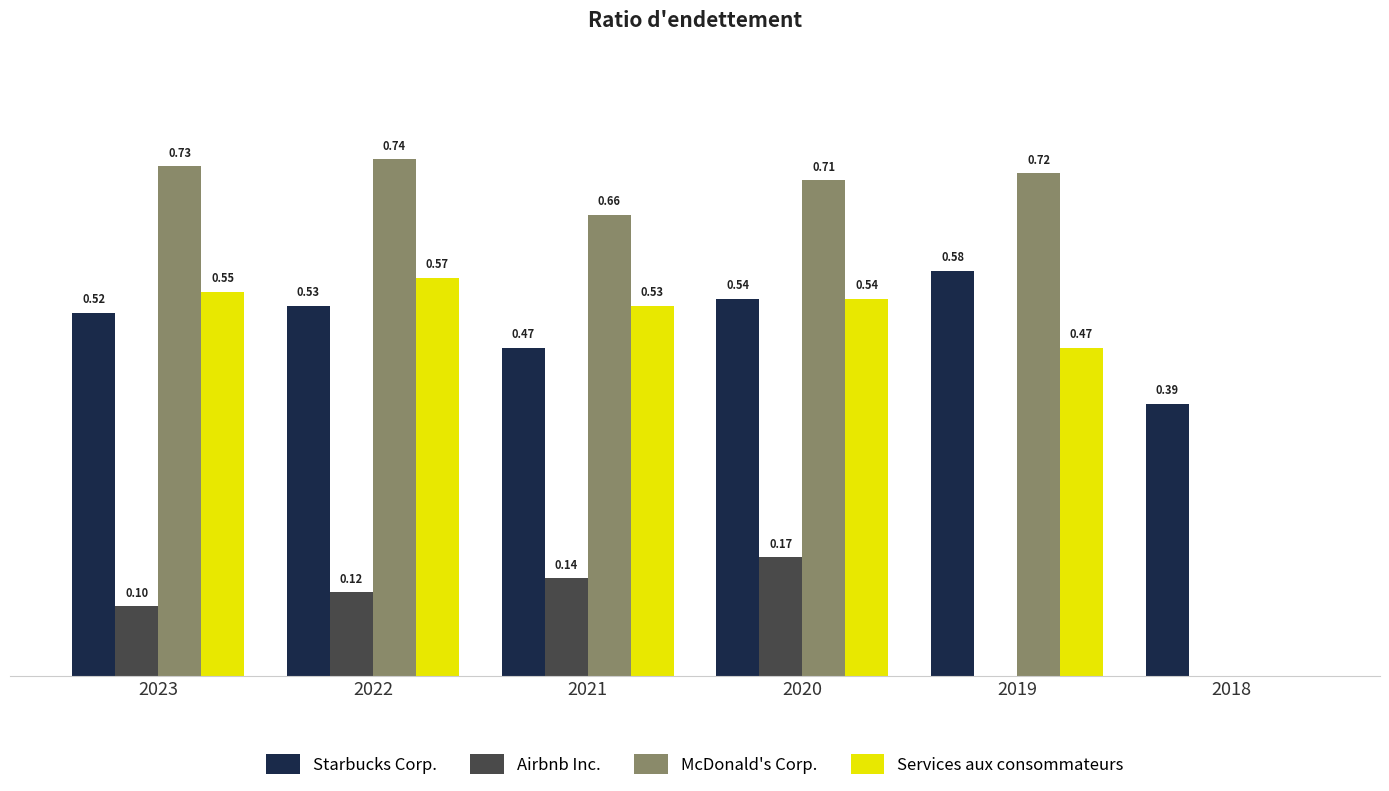

Which series changed the most between 2023 and 2019?

Airbnb Inc.